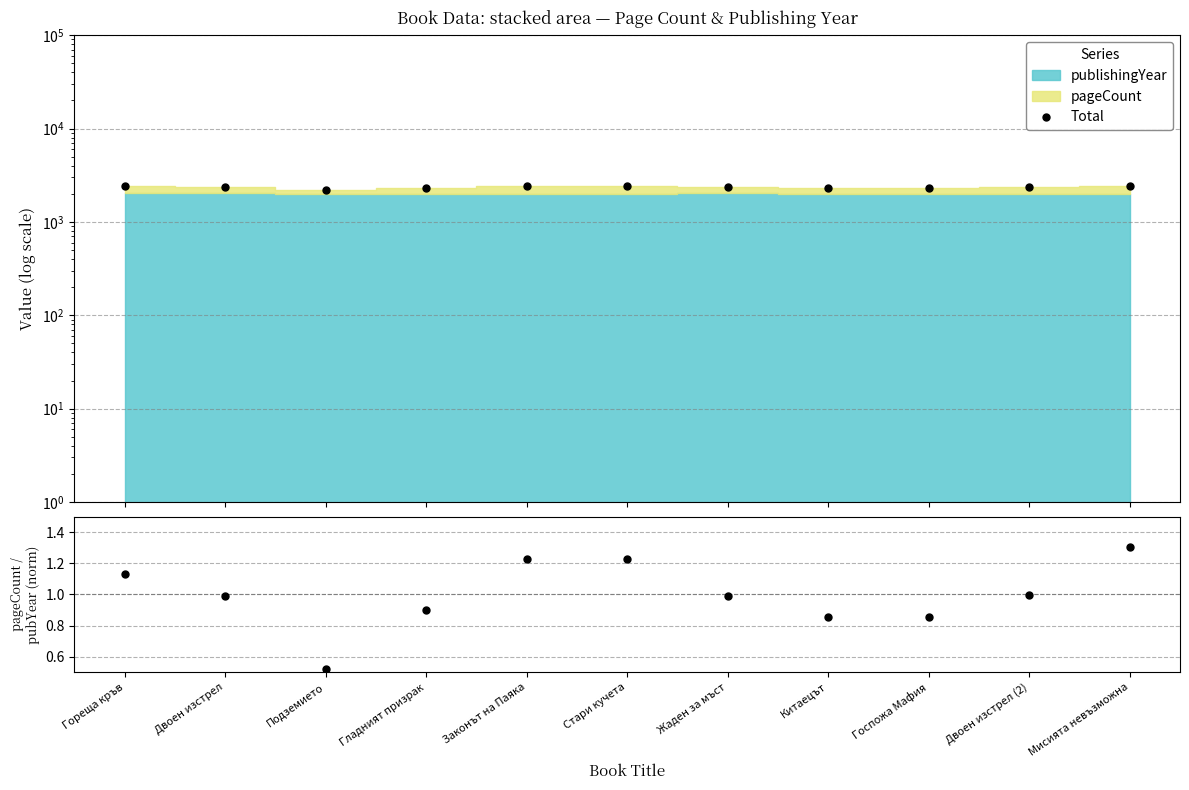

What is the difference between the maximum and second lowest values in the ratio series?

0.5